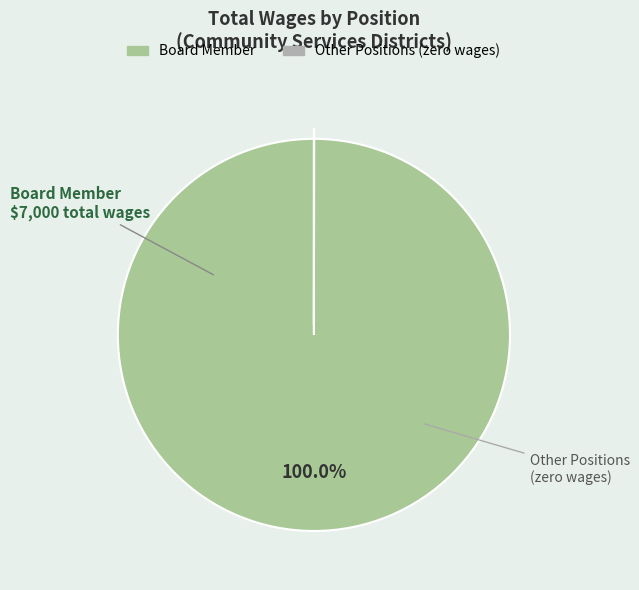

To the nearest percent, what is the difference between the largest and smallest slice percentages?

100%